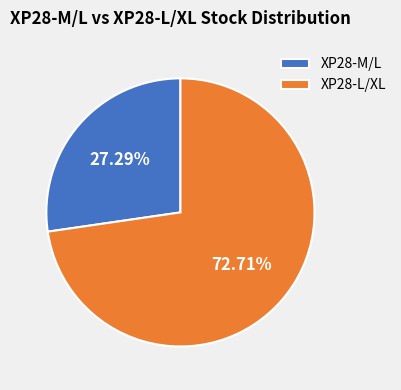

To the nearest percent, what percentage of the pie is XP28-M/L?

27%